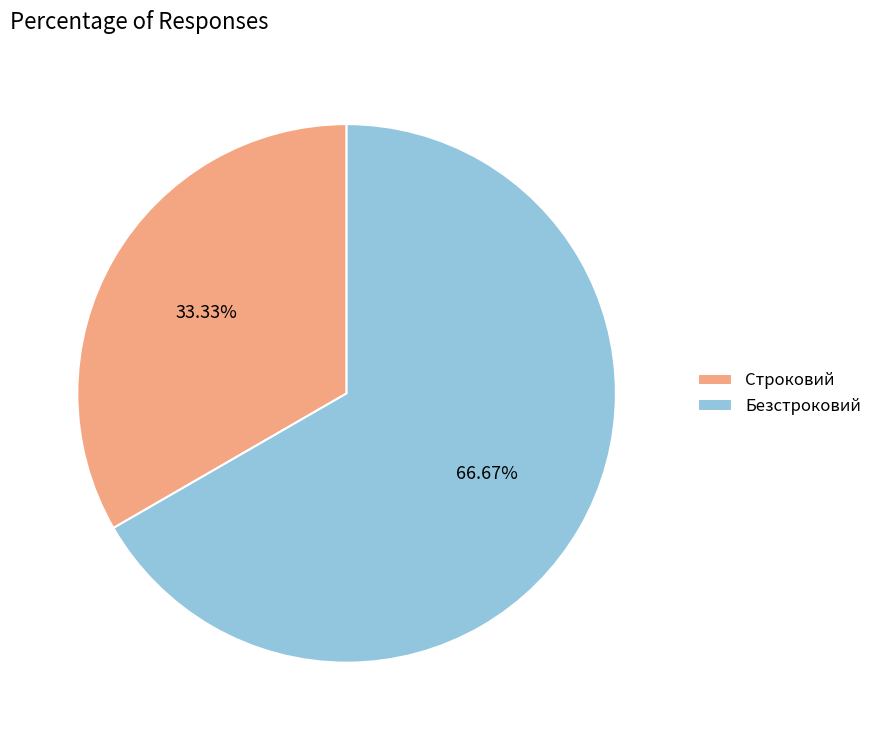

The Строковий slice represents 18% of the pie. True or false?

False